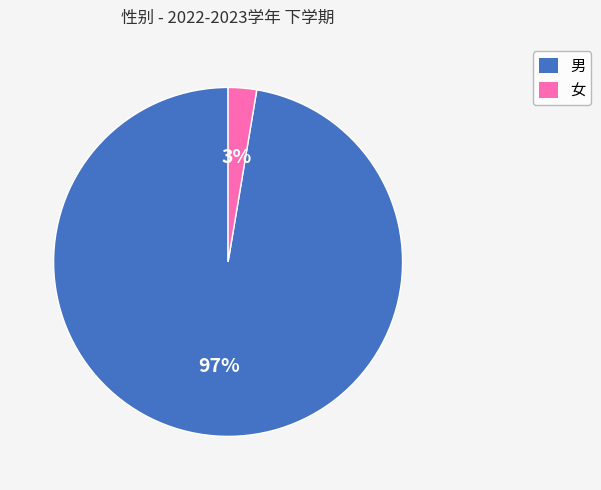

Do 男 and 女 together represent more than half of the pie?

Yes